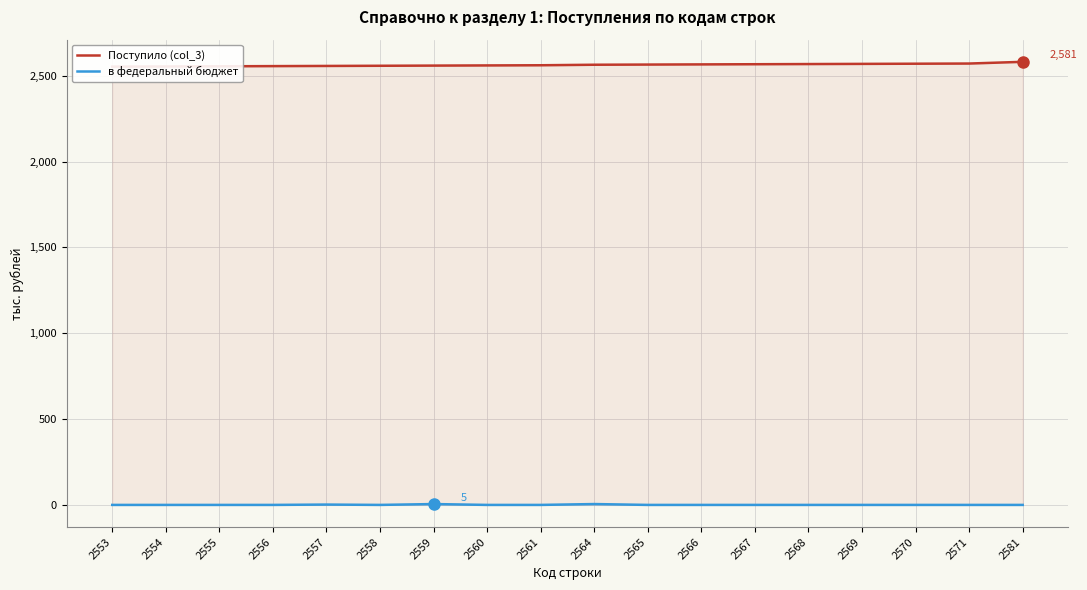

Reading left to right, transcribe all the data shown in this chart.

Поступило (col_3): 2553	2554	2555	2556	2557	2558	2559	2560	2561	2564	2565	2566	2567	2568	2569	2570	2571	2581
в федеральный бюджет: 0	0	0	0	2	0	5	0	0	5	0	0	0	0	0	0	0	0